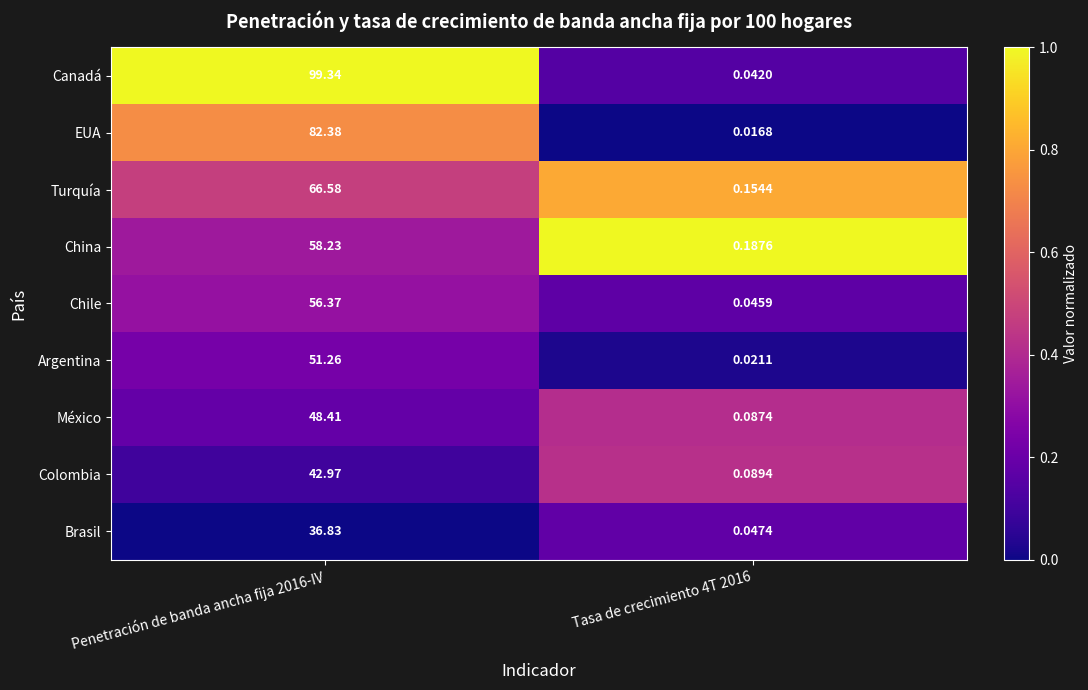

At how many categories does at least one series exceed 0?

2